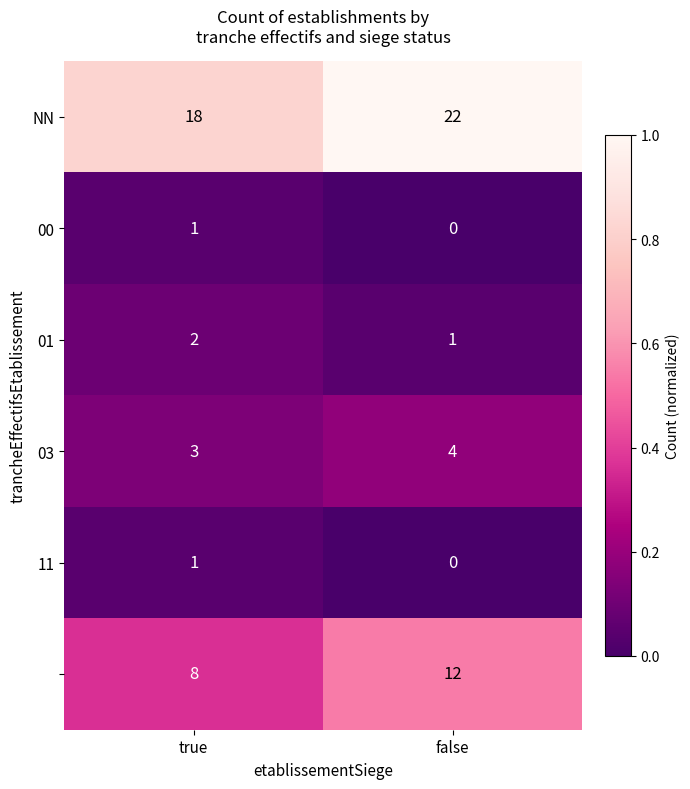

At which category is the sum across all series the highest?

false